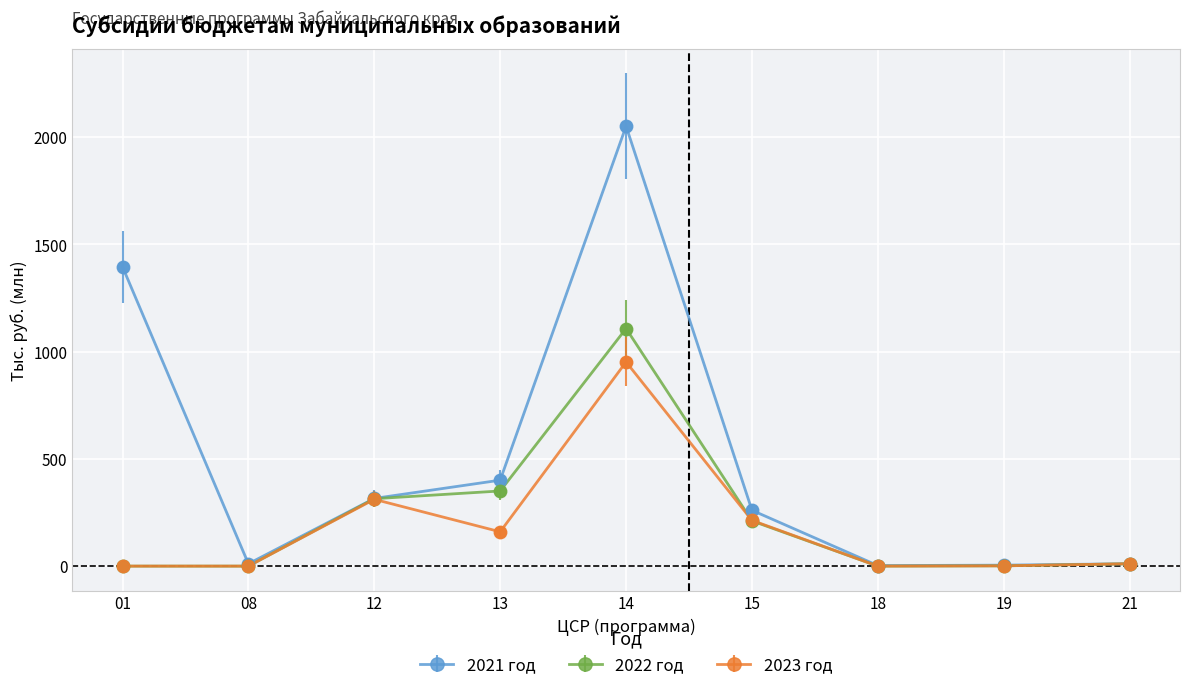

Read the 2023 год value at 21.

11.0